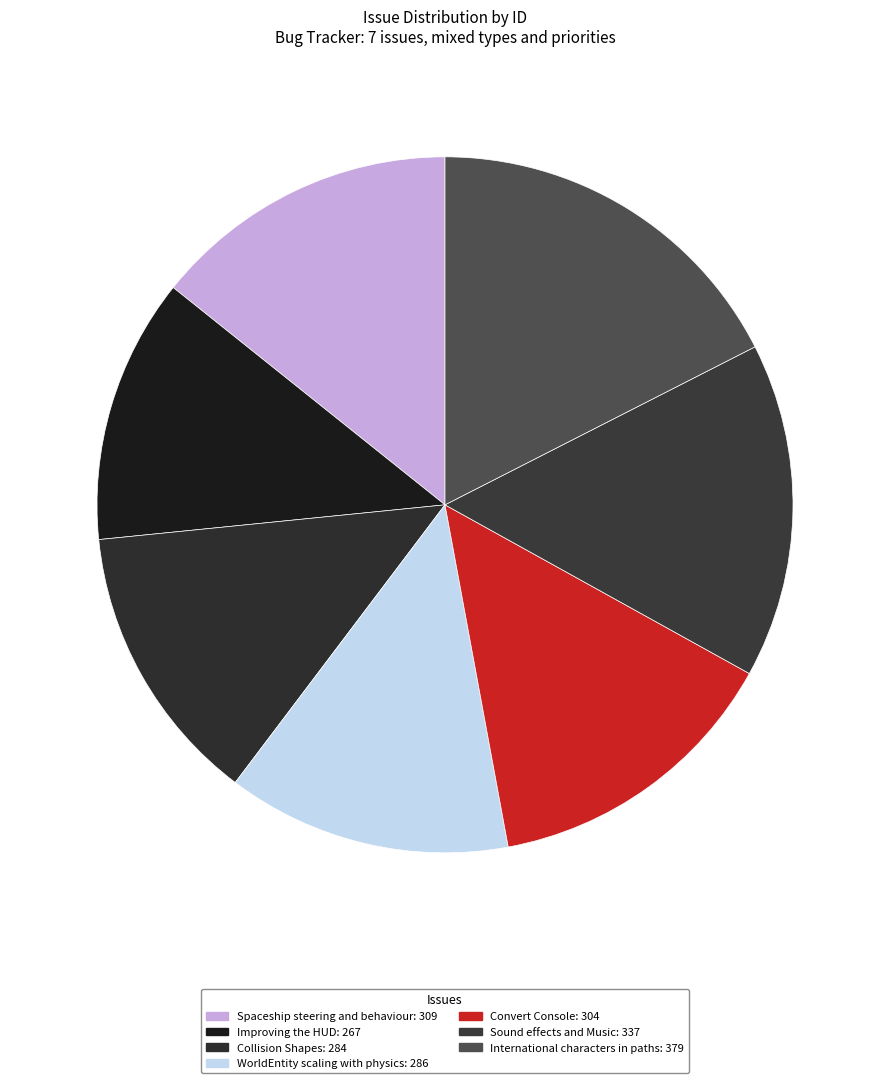

Is it true that Convert Console is 14% of the pie?

True